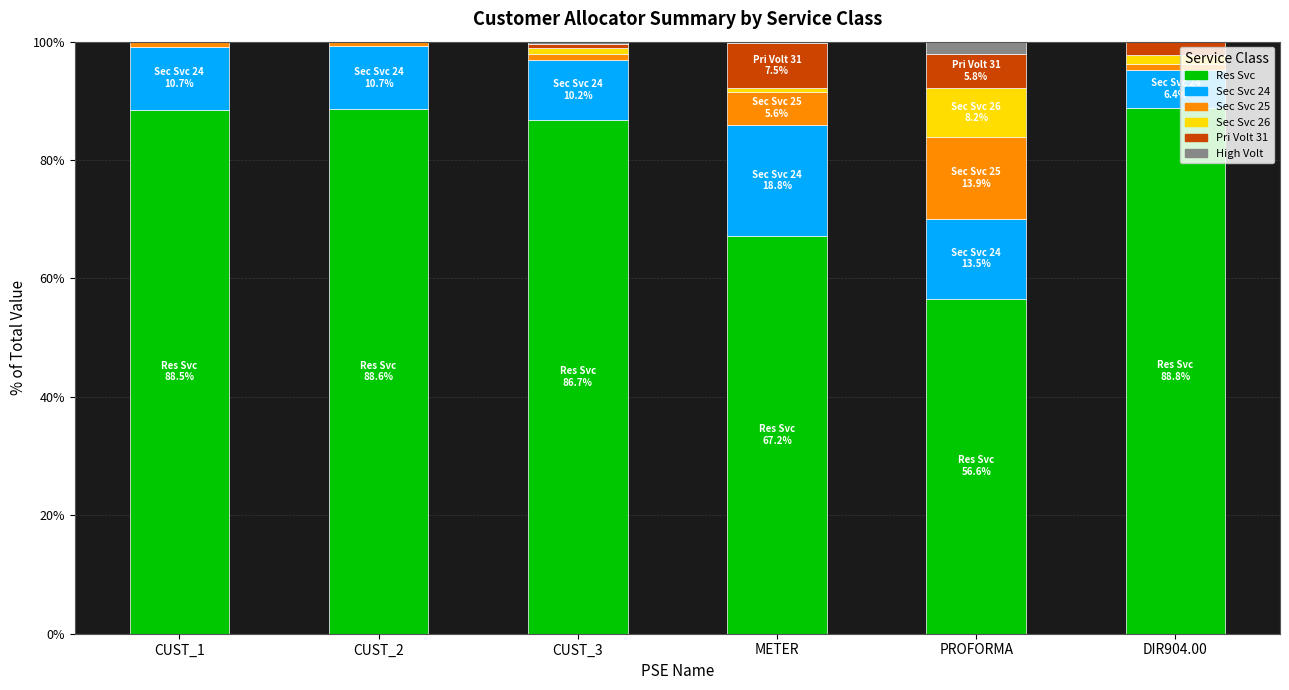

Where is Res Svc nearest to the value 72?

METER